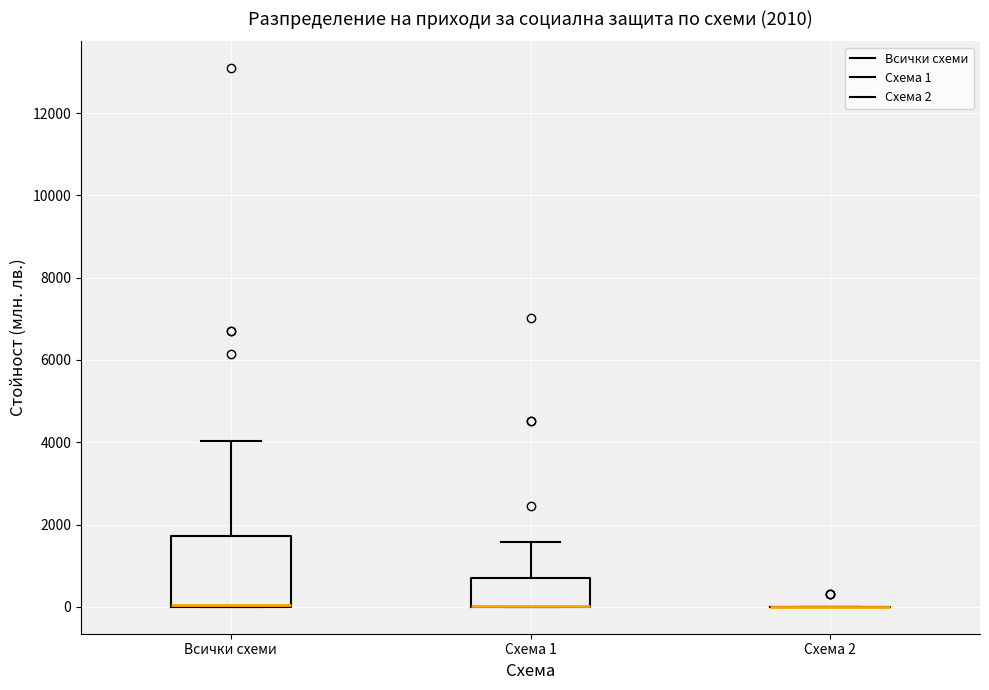

Which box is the tallest, from its lower edge to its upper edge?

Всички схеми